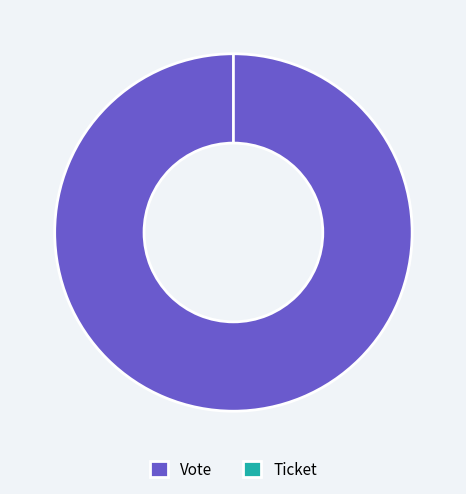

How many slices are in this pie chart?

2